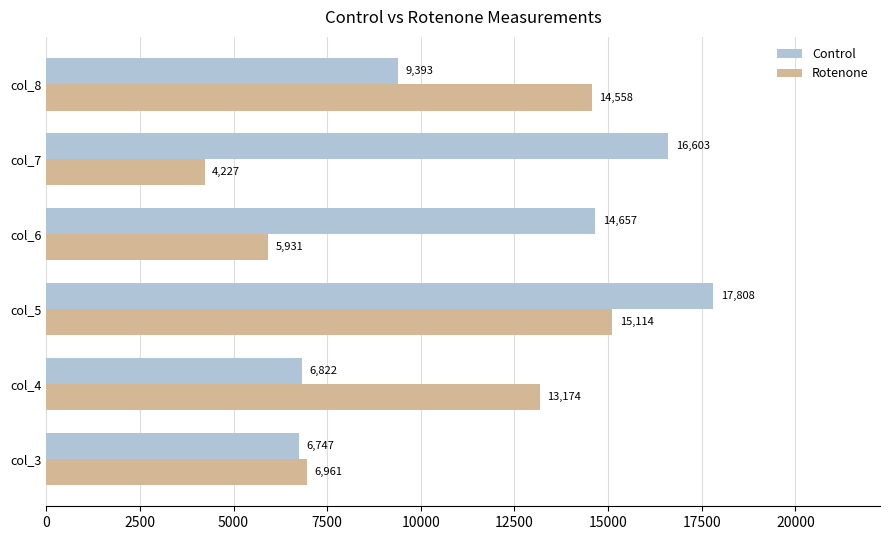

Which series has the largest total across all categories?

Control